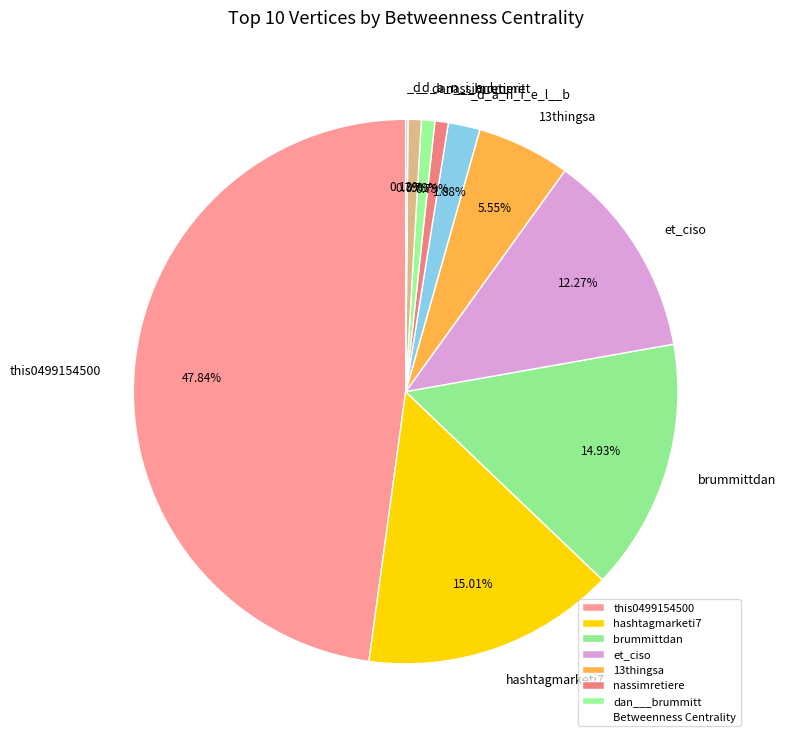

How many segments does this pie chart have?

10